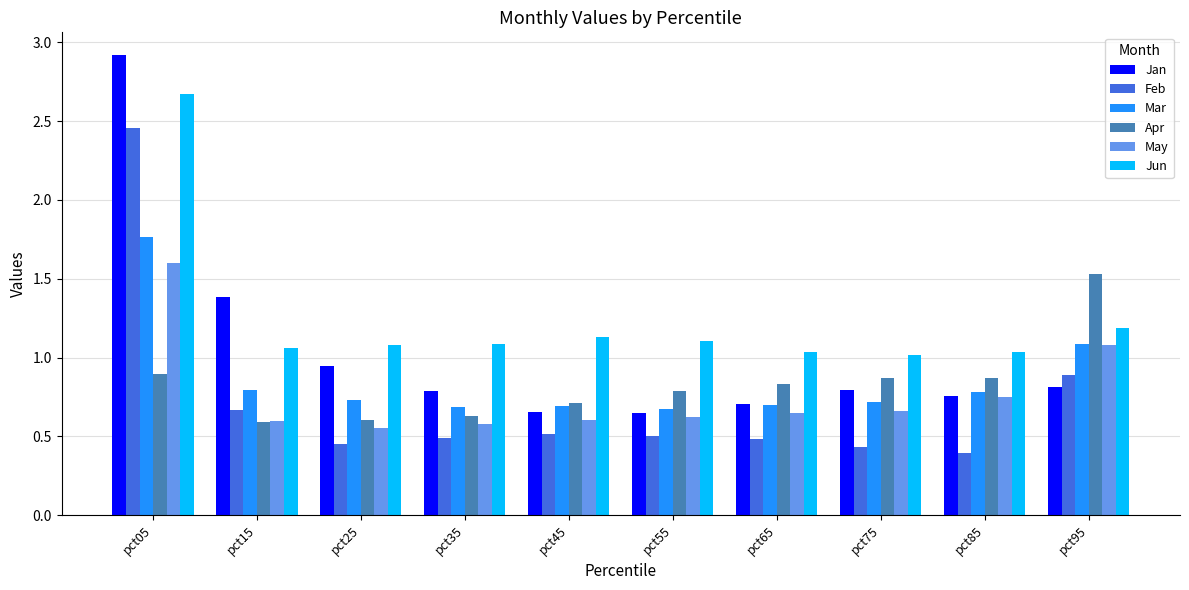

What are all the series names shown in the legend?

Jan, Feb, Mar, Apr, May, Jun